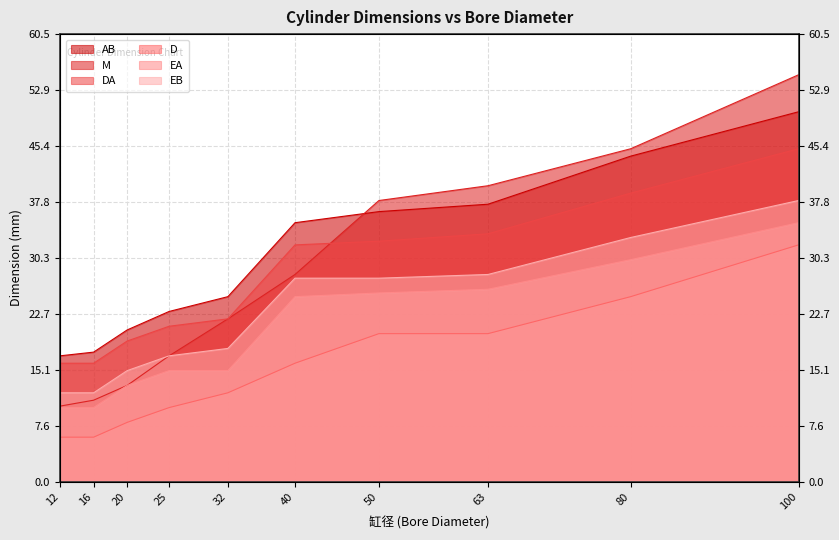

How many distinct data groups are displayed?

6